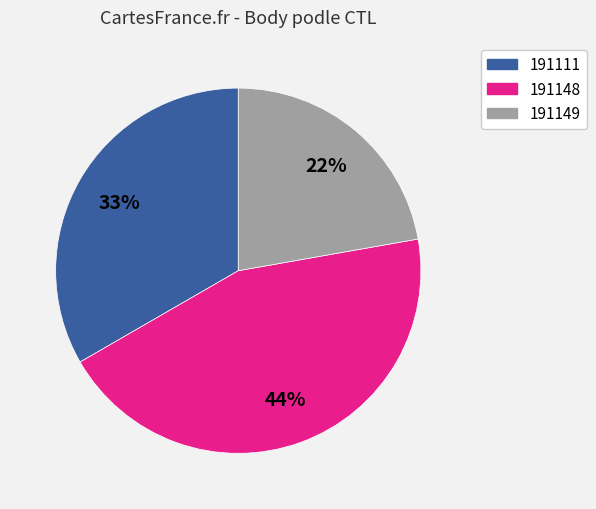

To the nearest percent, what portion does 191111 represent?

33%